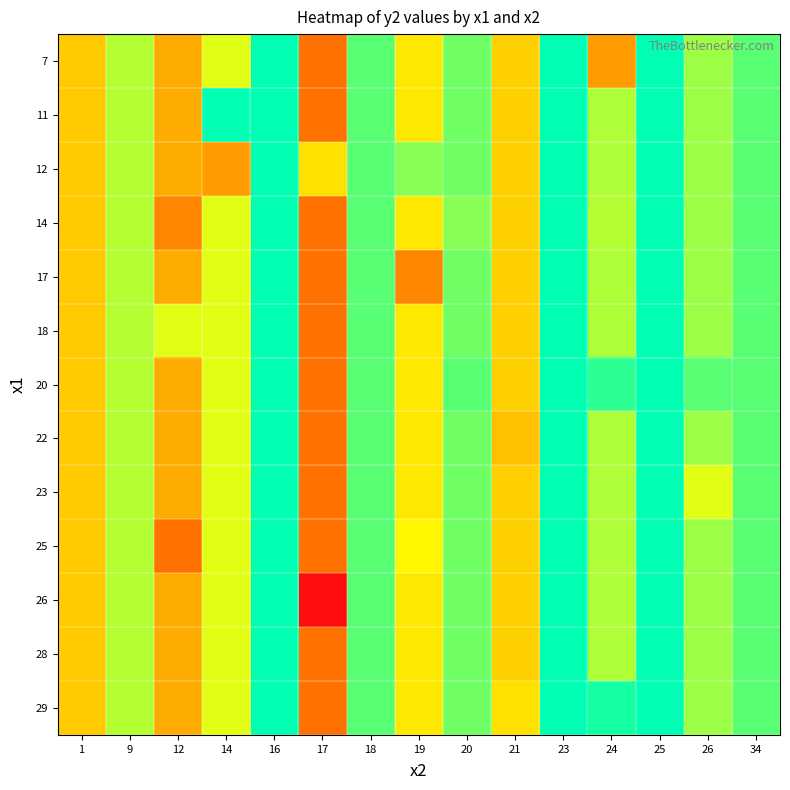

Which has a higher value, 1 or 16?

16